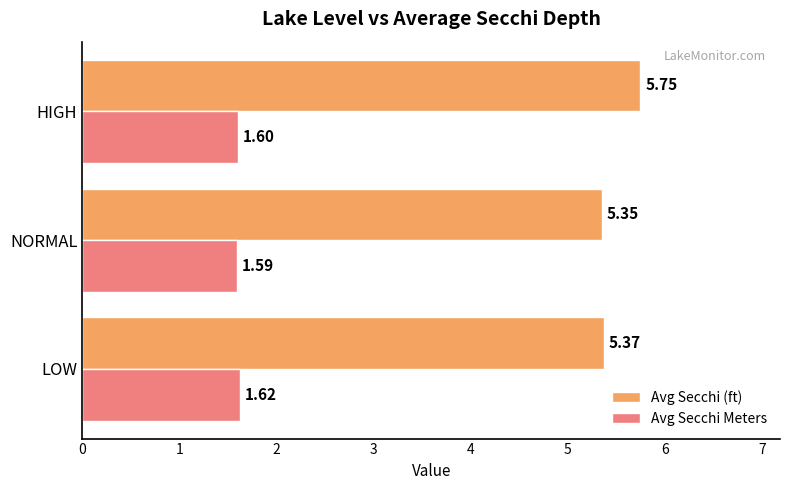

List the series in order of their overall mean, highest first.

Avg Secchi (ft), Avg Secchi Meters